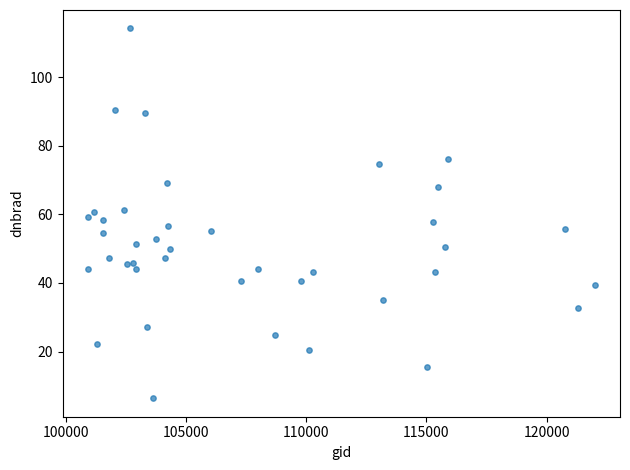

What is the range of X values (max minus min)?

21080.0